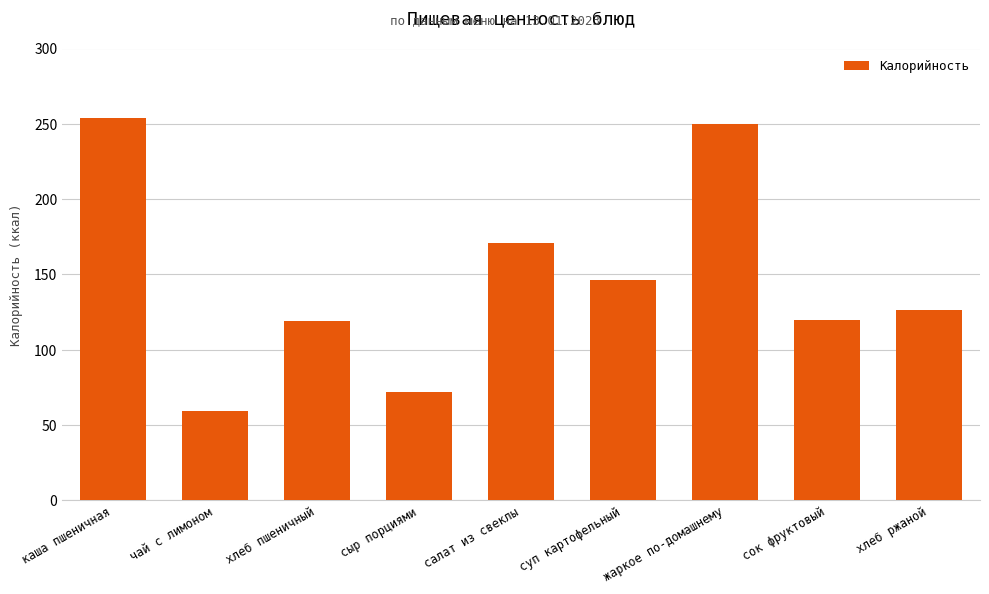

True or false: the data shows 25.0 at хлеб пшеничный.

False